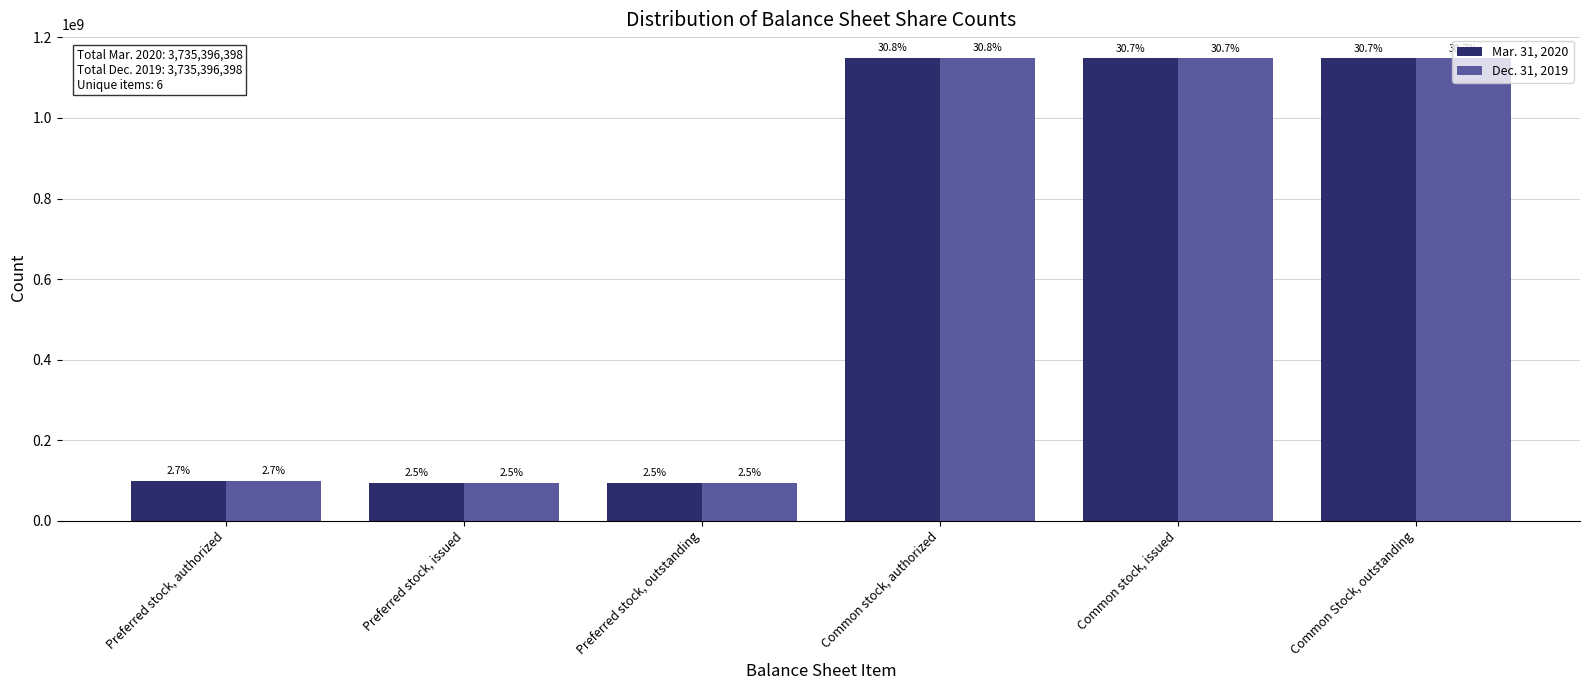

Are the bars grouped side by side (vs. stacked)?

Yes